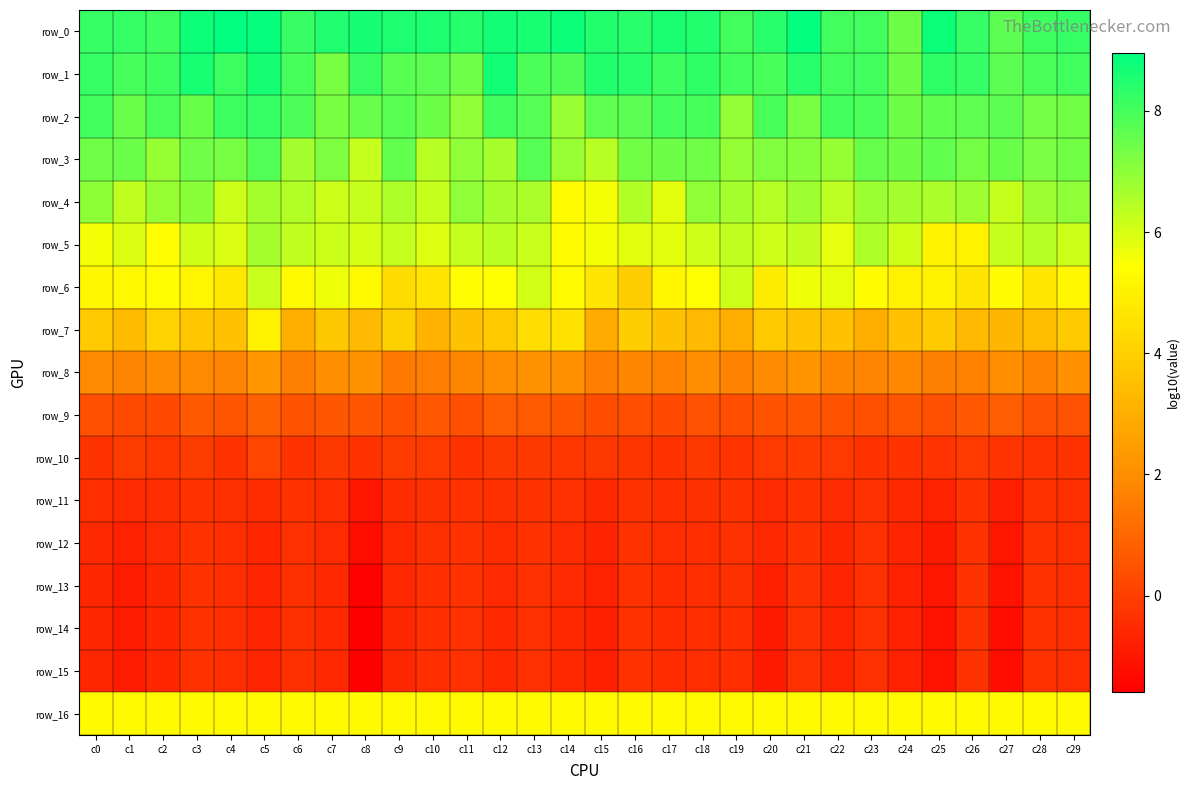

What is the total value across all series at c13?

61.6